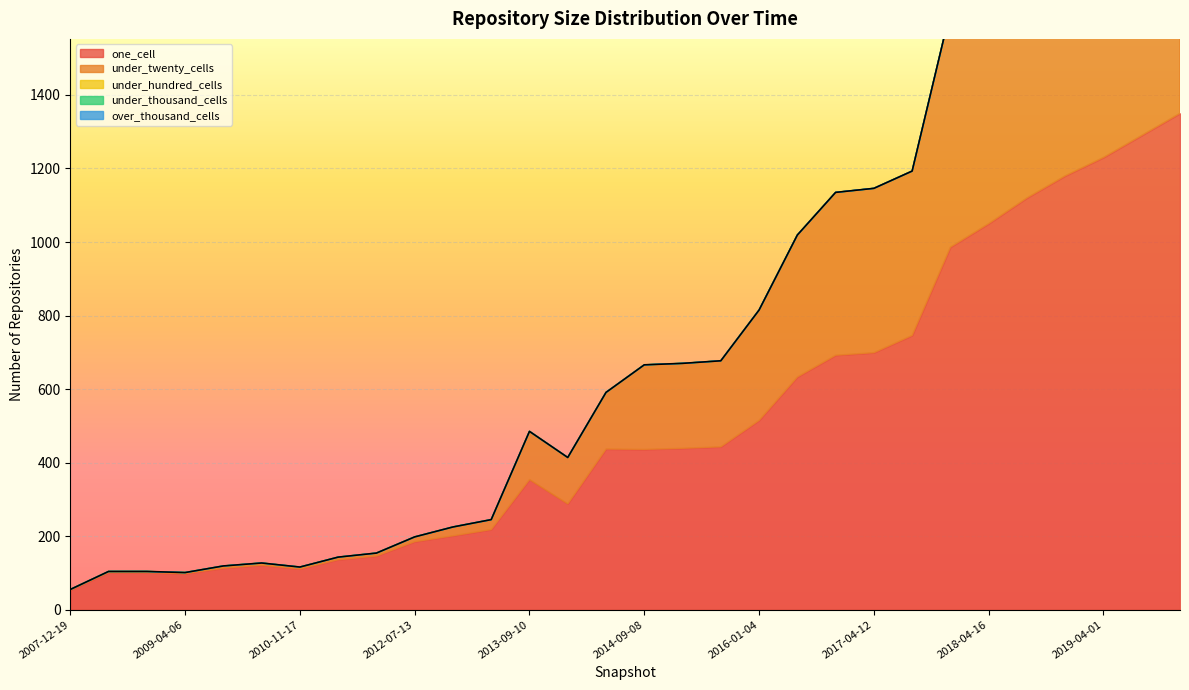

What is the difference between the highest and lowest values at 2017-12-22?

986